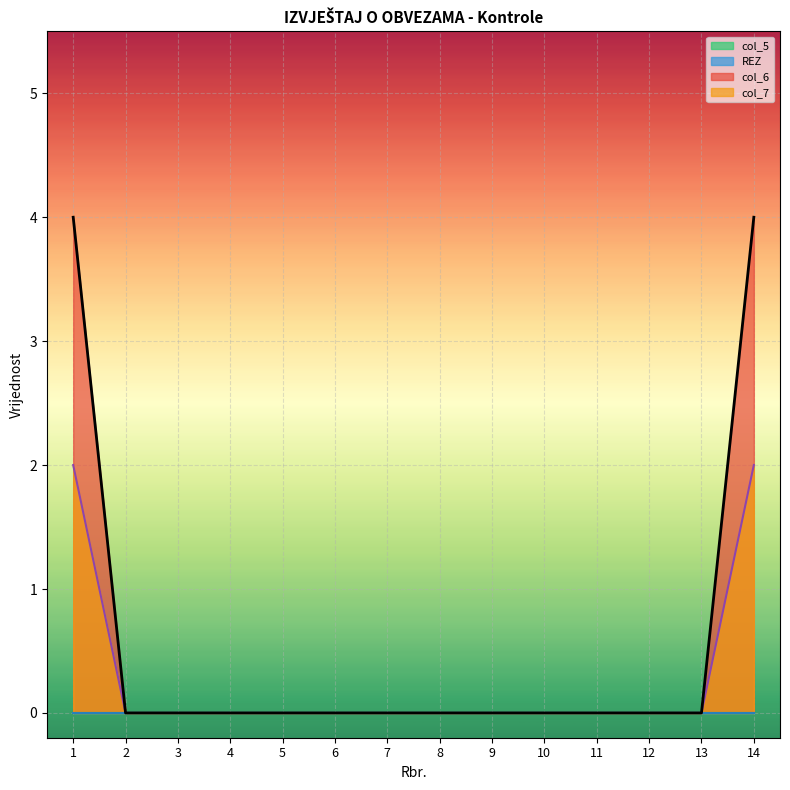

The value of col_7 at 1 is 3. True or false?

False